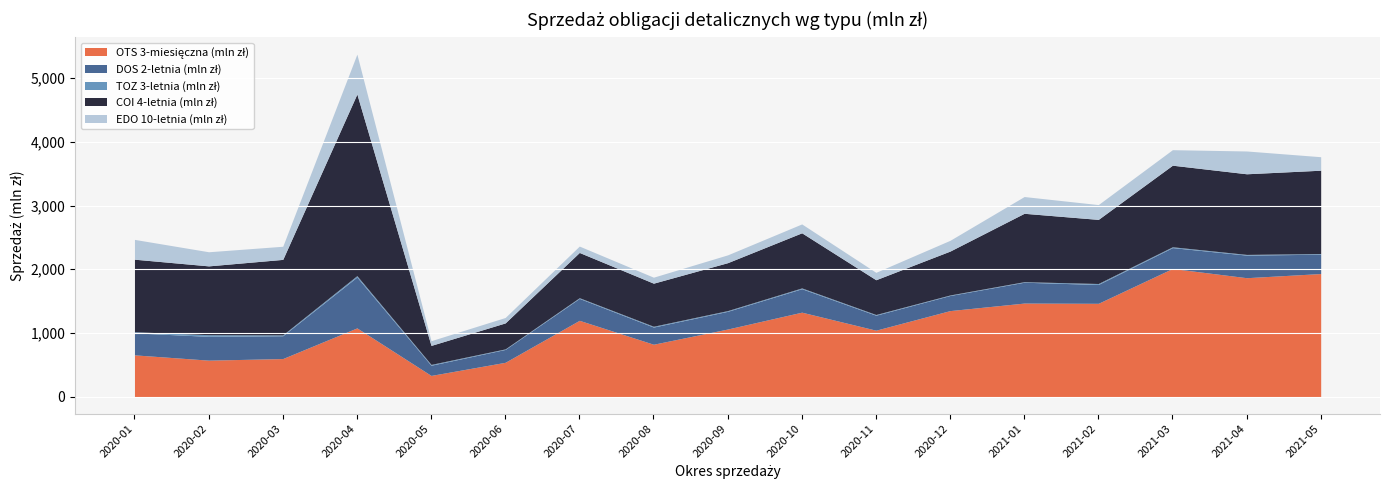

Reading left to right, extract all data points from this chart.

OTS 3-miesięczna (mln zł): 654.7	571.7	596.7	1078.4	331.6	537.8	1197.3	821.7	1060.5	1325.4	1042.4	1350.2	1468.4	1464.6	2011.8	1867.0	1932.2
DOS 2-letnia (mln zł): 345.4	373.9	358.4	799.4	160.0	202.4	344.5	269.6	278.4	368.5	235.4	237.3	327.5	295.9	328.2	354.8	303.8
TOZ 3-letnia (mln zł): 17.8	26.1	13.9	21.8	13.0	8.4	11.1	13.1	11.5	12.7	11.0	8.3	8.7	15.4	13.0	11.0	10.4
COI 4-letnia (mln zł): 1139.7	1081.1	1185.8	2853.5	298.5	408.0	710.9	676.7	753.0	865.8	546.3	689.6	1074.3	1007.1	1281.6	1266.9	1309.4
EDO 10-letnia (mln zł): 311.0	221.8	206.2	626.2	74.0	85.4	100.1	94.0	122.5	139.5	116.1	169.0	263.3	232.4	243.7	358.2	212.0